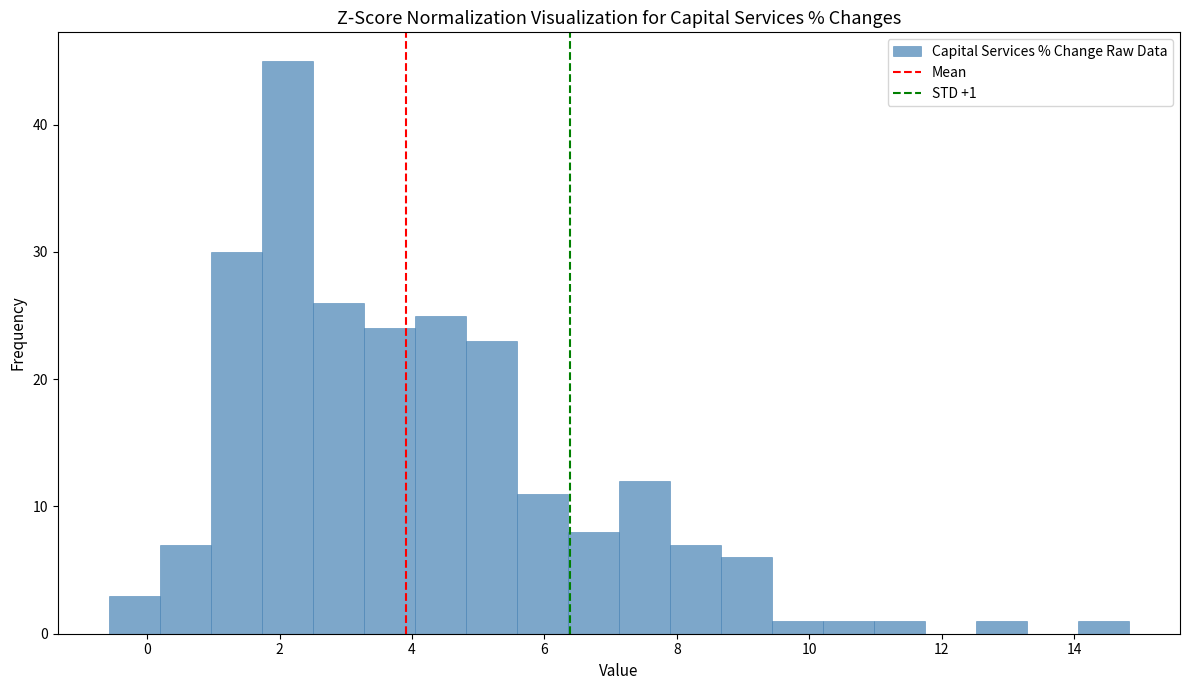

Read against the x-axis, roughly where is the centre of the tallest bar?

2.2